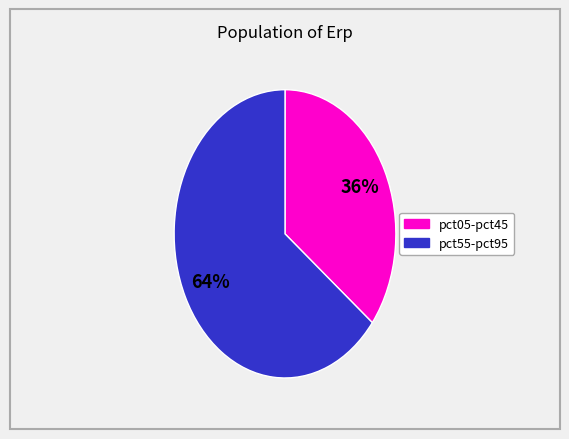

Count the number of slices in the pie.

2